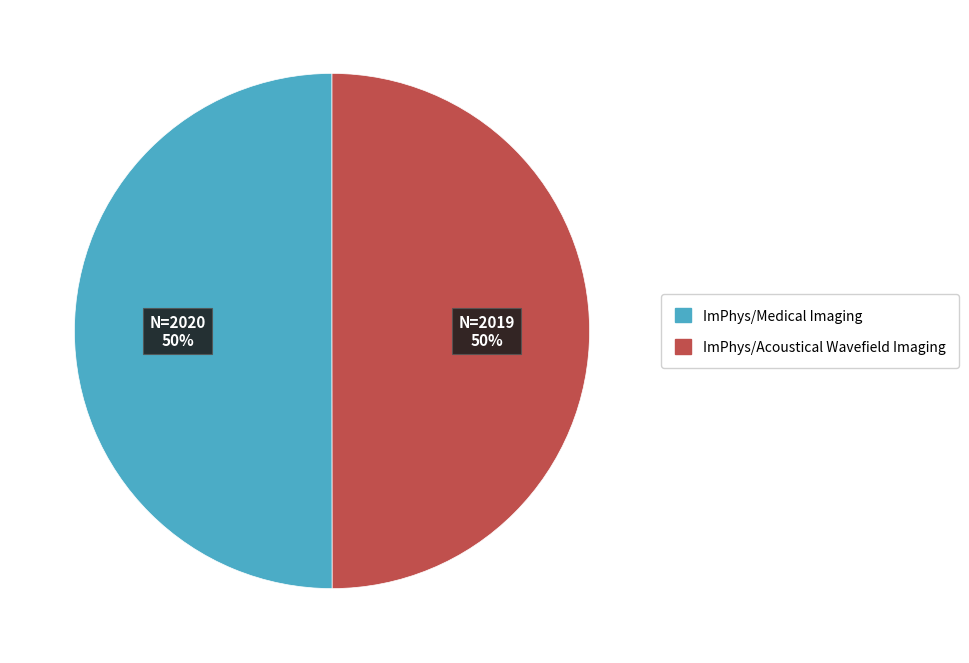

What percentage is the ImPhys/Medical Imaging slice, to the nearest percent?

50%